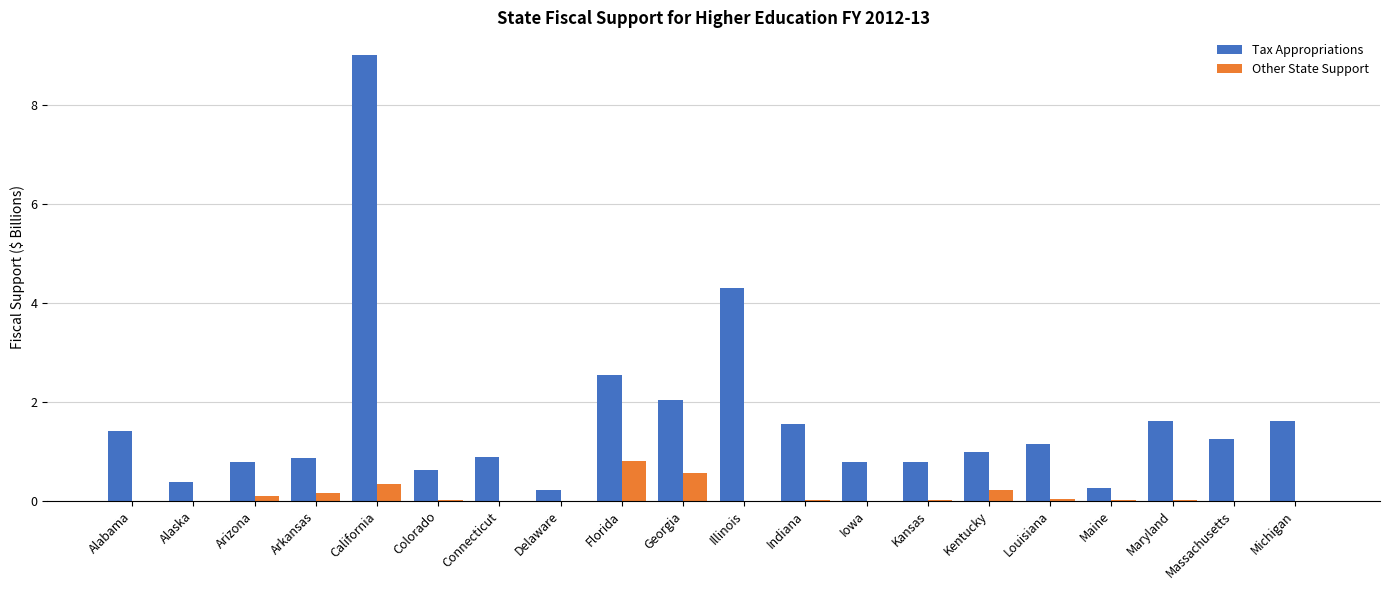

What is the total value across all series at Louisiana?

1.2